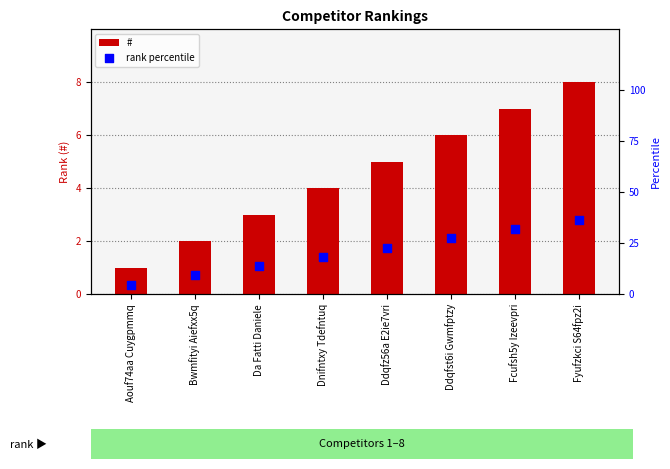

Is the value of rank percentile at Ddqfst6i Gwmfptzy greater than the value of # at Fcufsh5y Izeevpri?

Yes